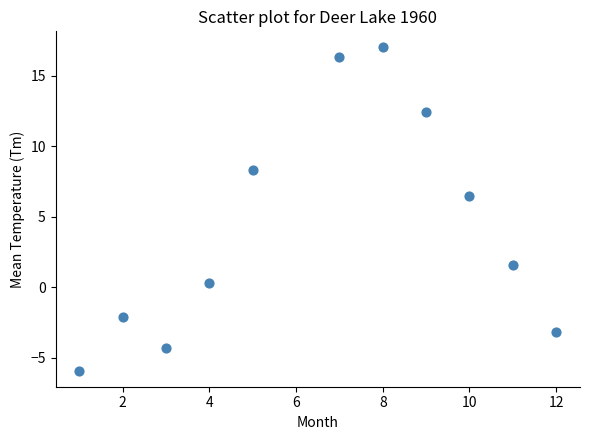

What Y value in the scatter plot is closest to 5?

6.5